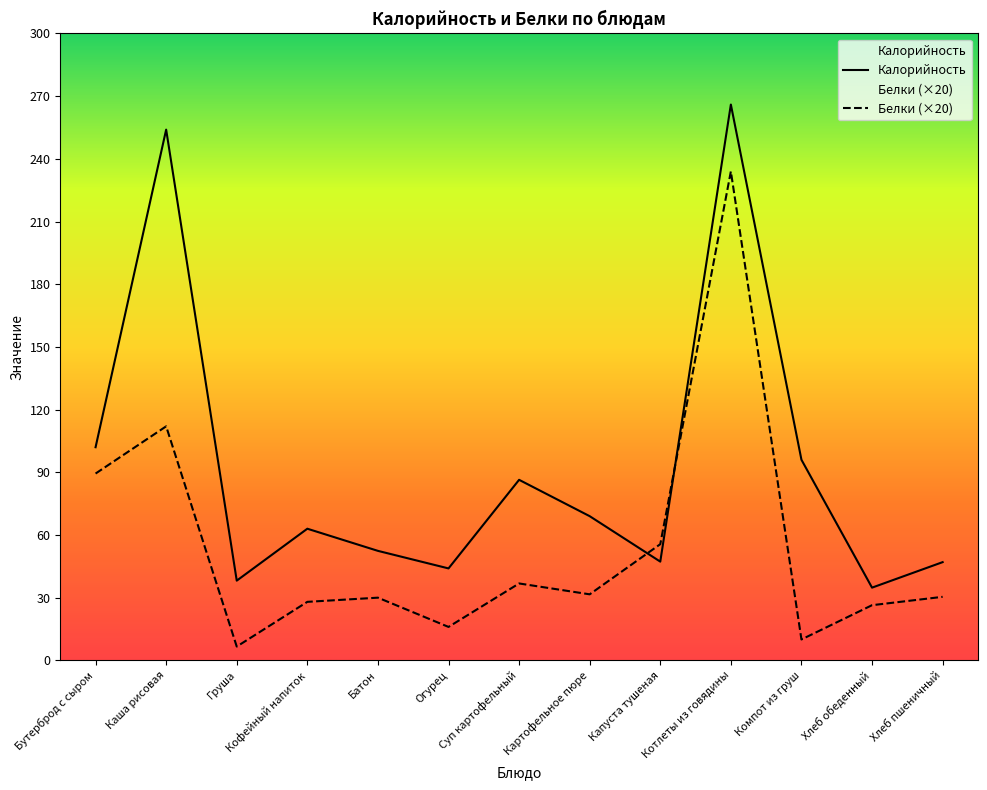

The value of Калорийность at Кофейный напиток is 63.0. True or false?

True